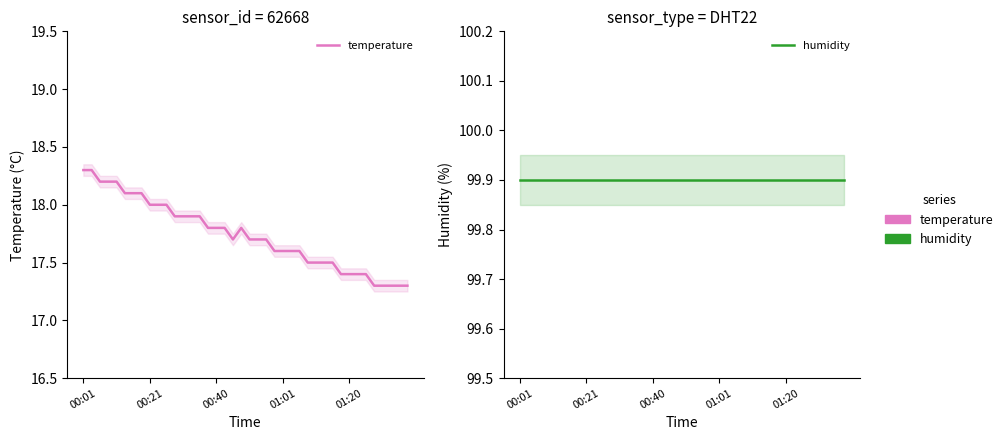

True or false: temperature and humidity cross at least once.

False